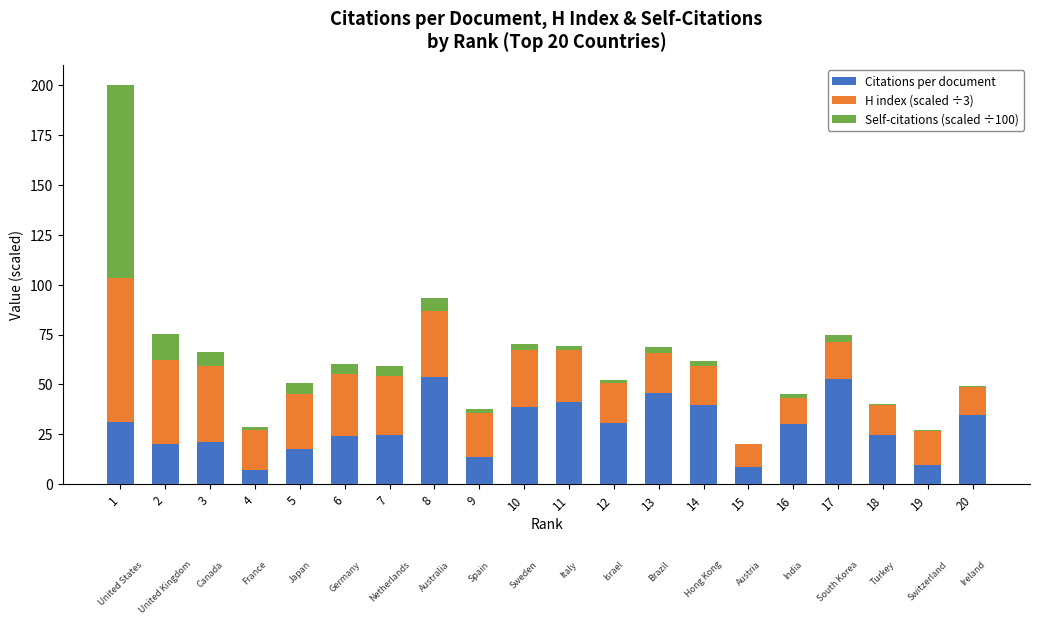

What is the total value across all series at 2?

75.4